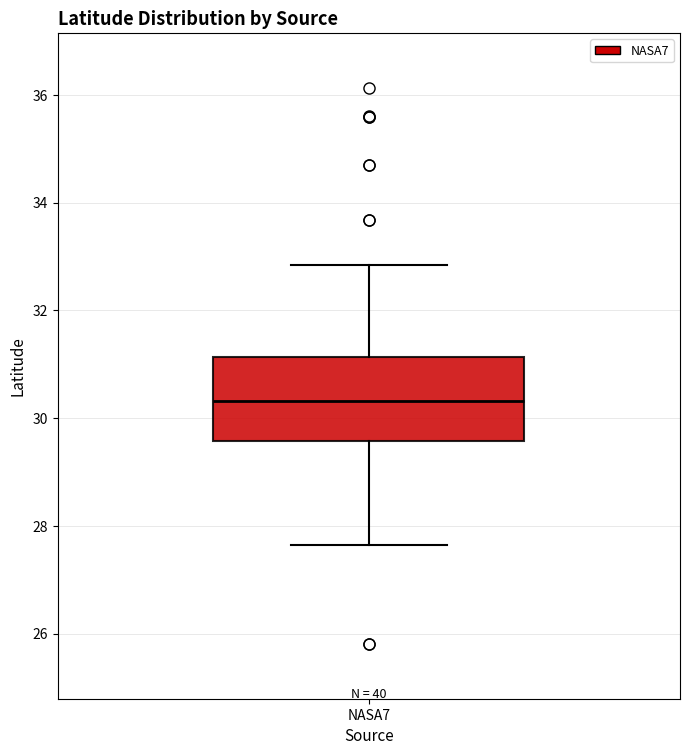

Where does the lower whisker of the box for NASA7 end on the y-axis? The values are not printed on the chart, so give them approximately, as read against the axis.

27.6